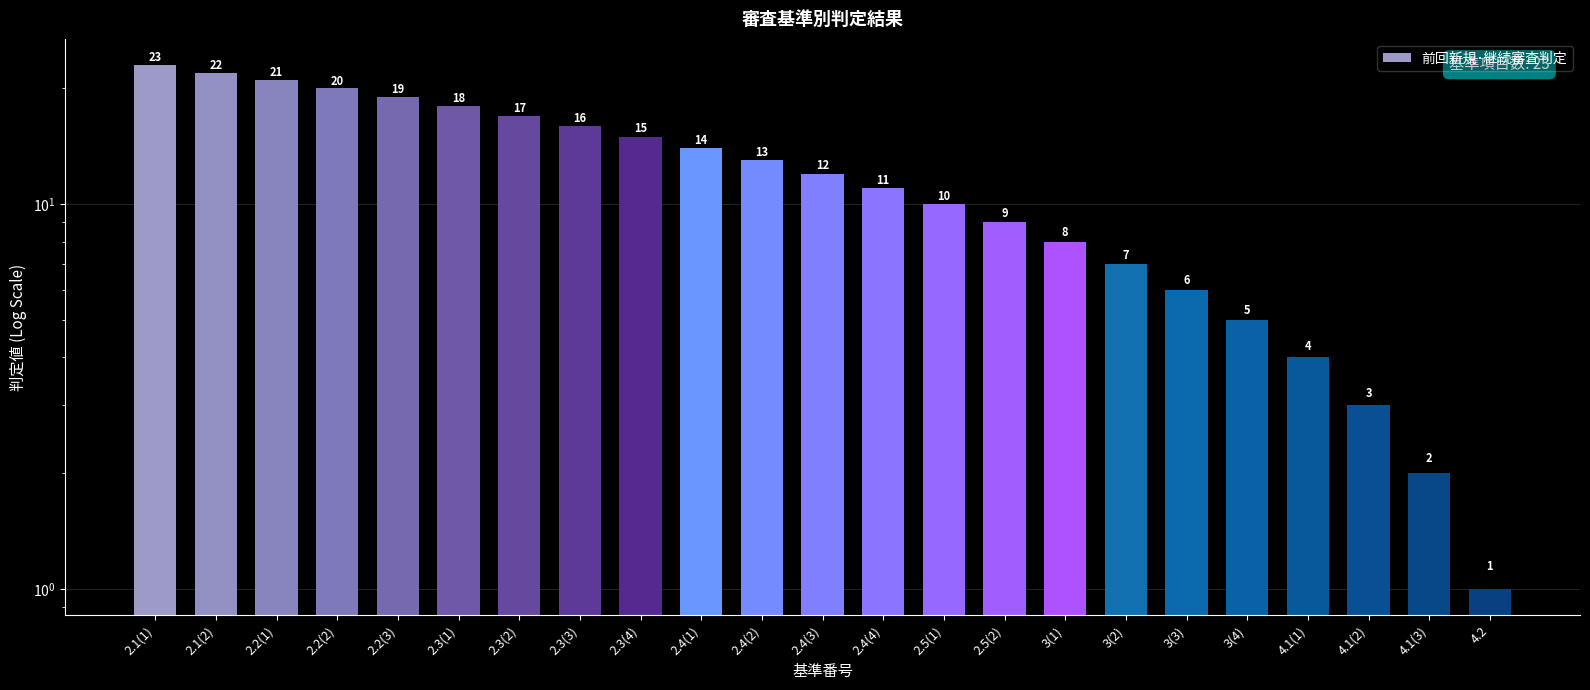

What is the greatest value displayed?

23